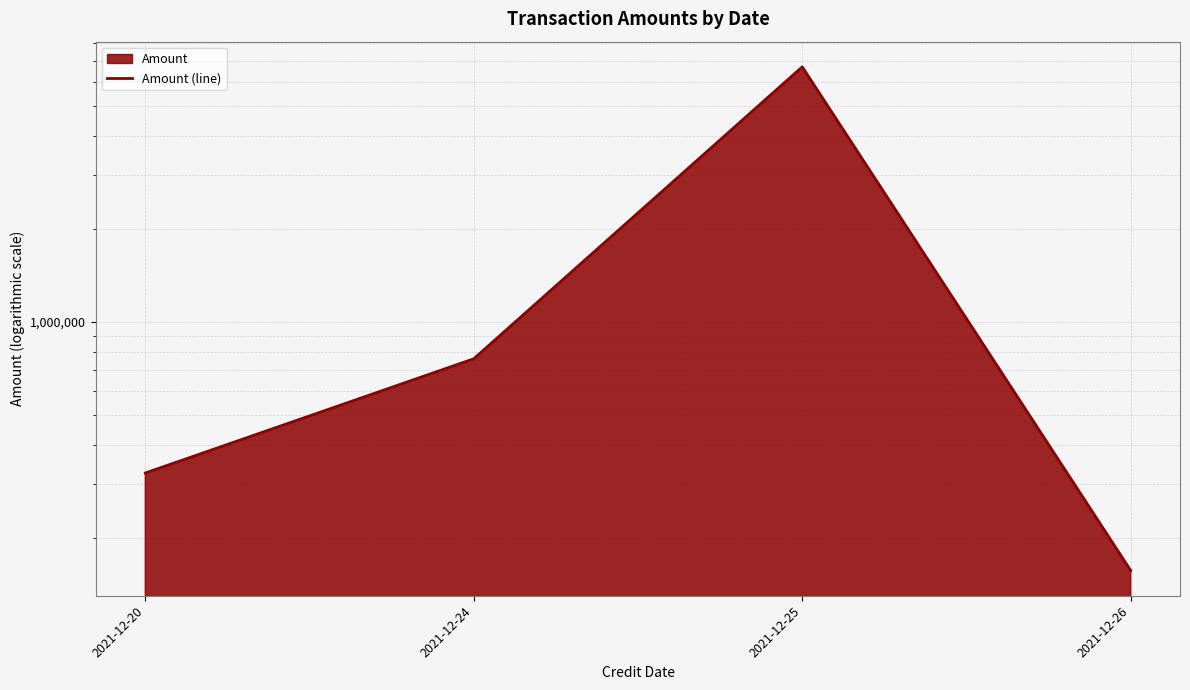

What is the value of the 4th point from the left?

156789